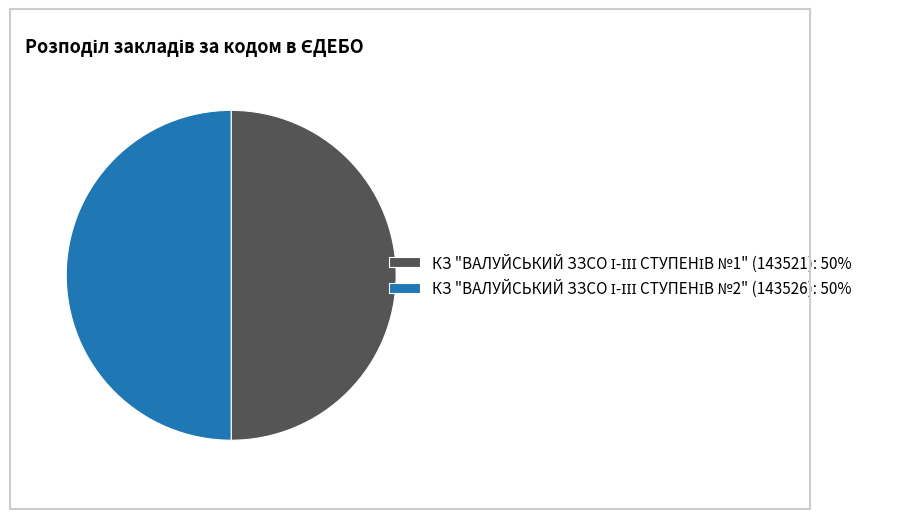

Count the number of slices in the pie.

2